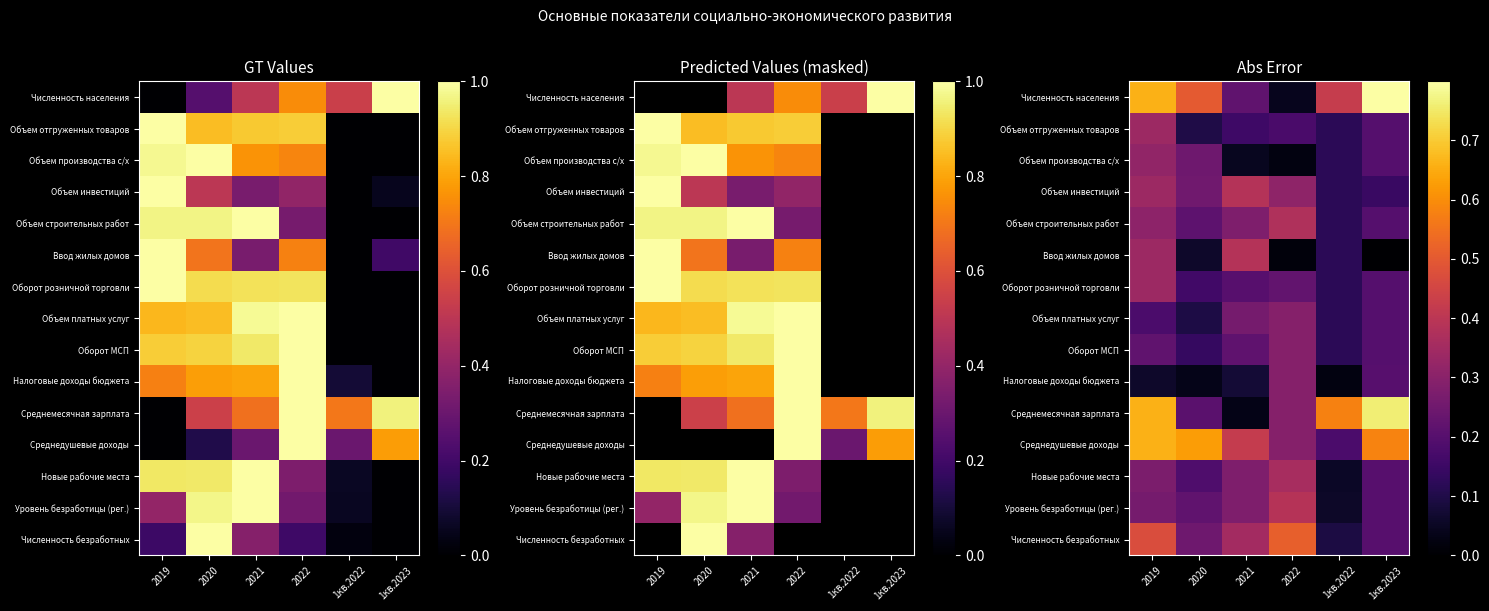

What is the total value across all series at 2019?

5.4